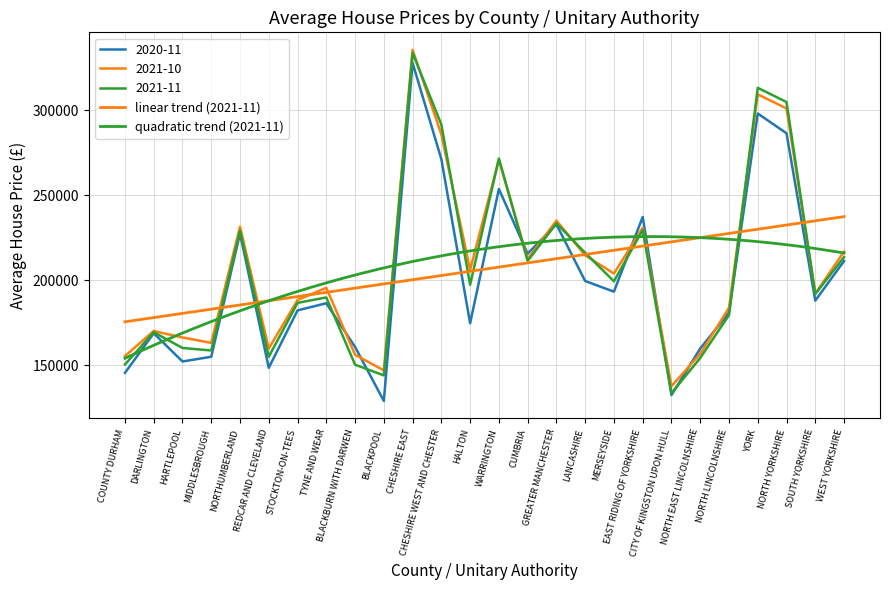

Which series has the widest spread of values?

2021-11